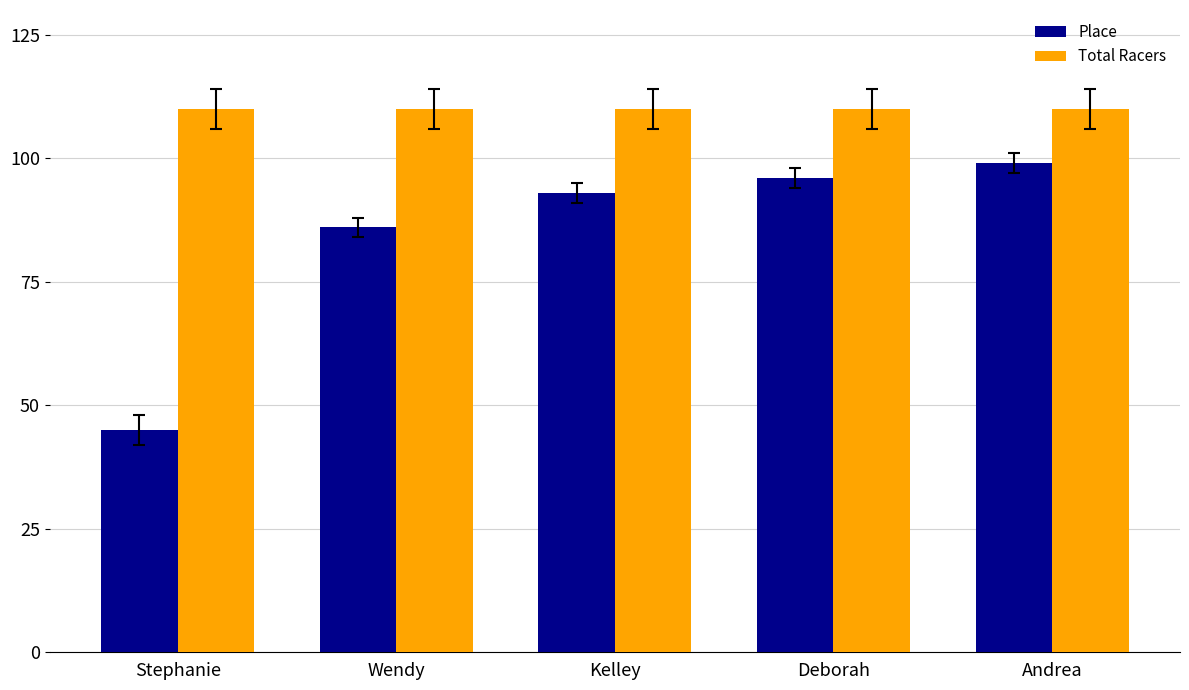

How many bars are there in total?

10